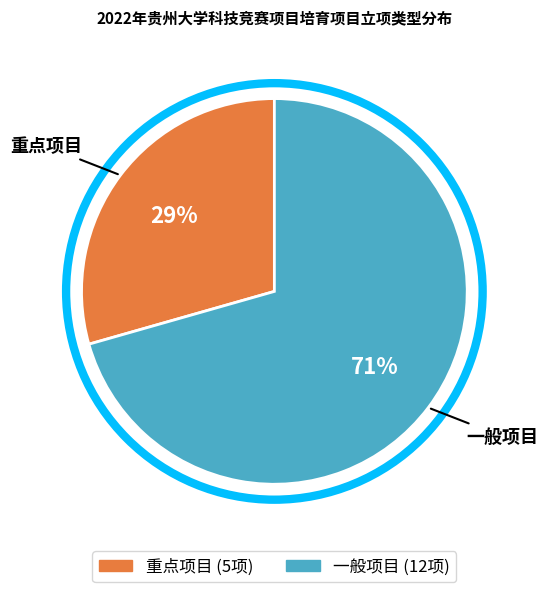

True or false: 一般项目 accounts for 59% of the total.

False